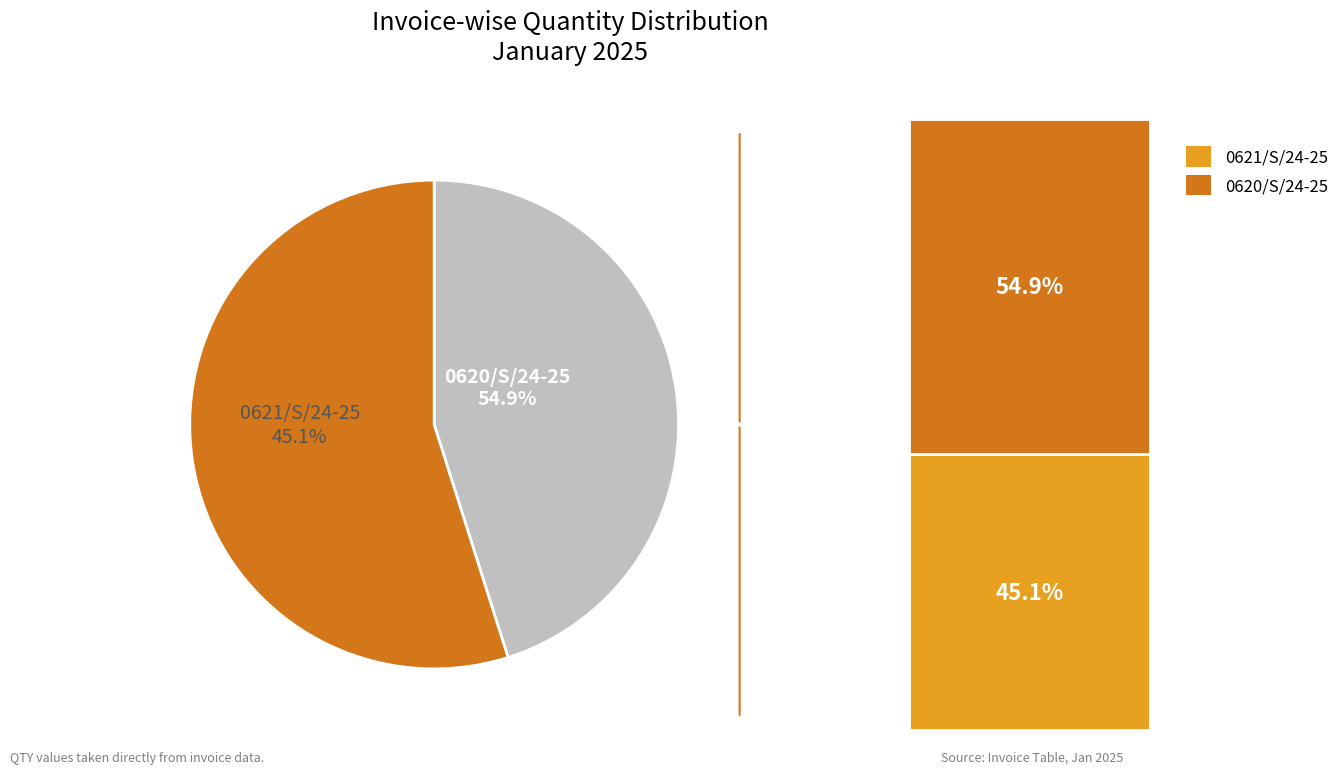

Rank the categories by value from highest to lowest.

0620/S/24-25, 0621/S/24-25